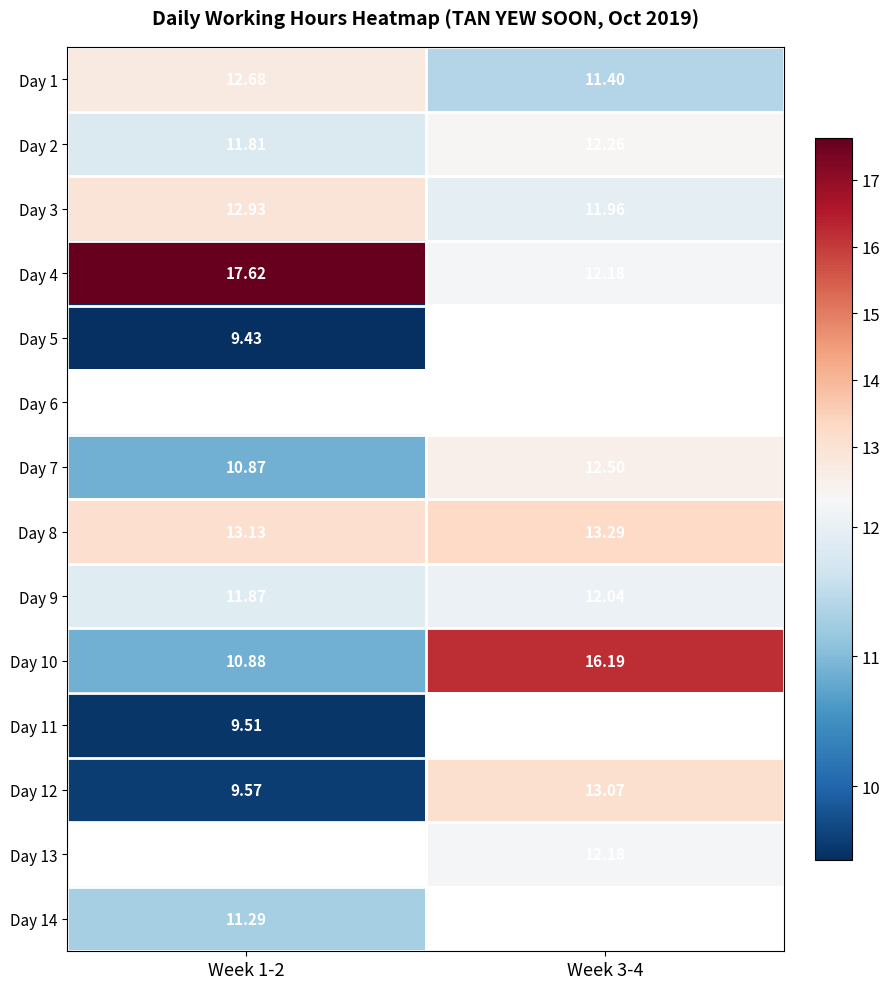

How many data points in Day 3 are above 12?

1